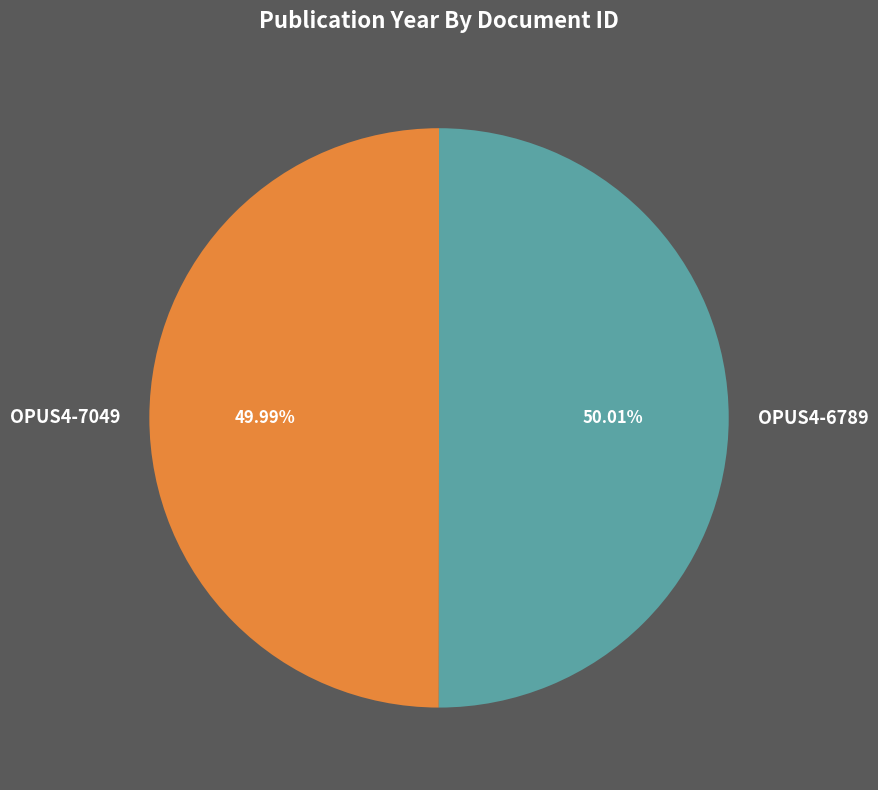

To the nearest percent, what percentage of the pie is OPUS4-6789?

50%